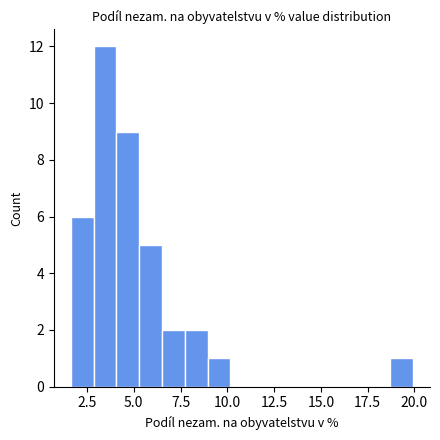

Read against the x-axis, roughly where is the centre of the tallest bar?

3.5